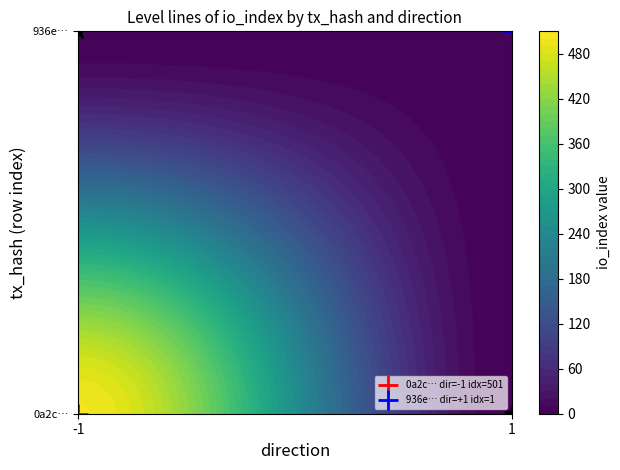

Count the number of categories in the chart.

2